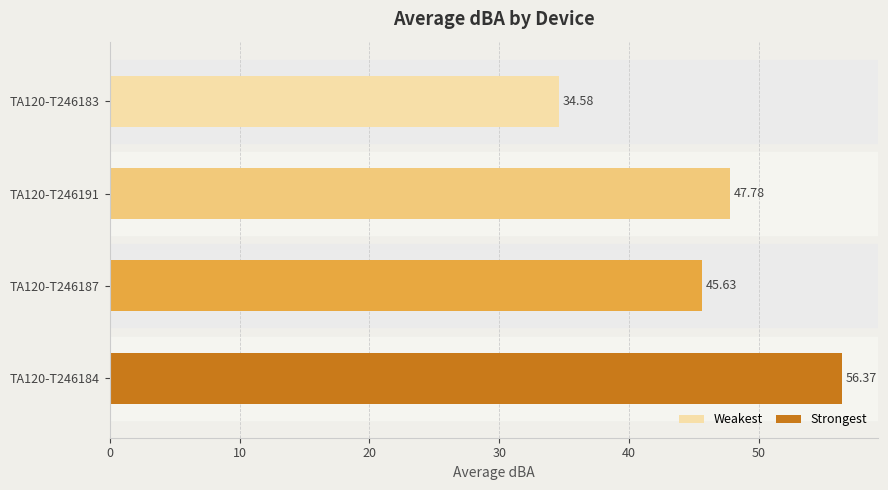

What is the sum of all values?

184.4